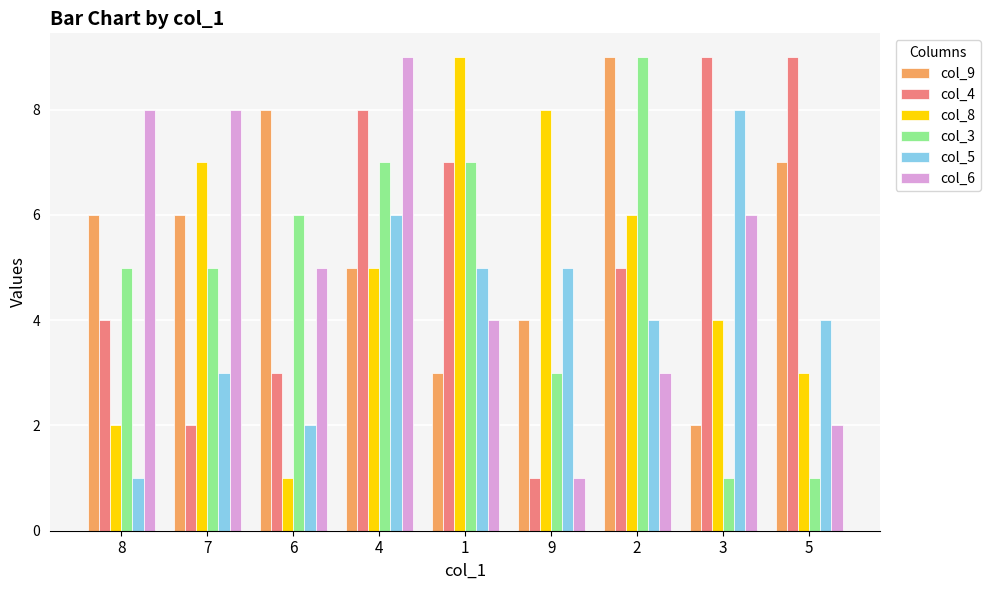

Which series changed the most between 1 and 2?

col_9